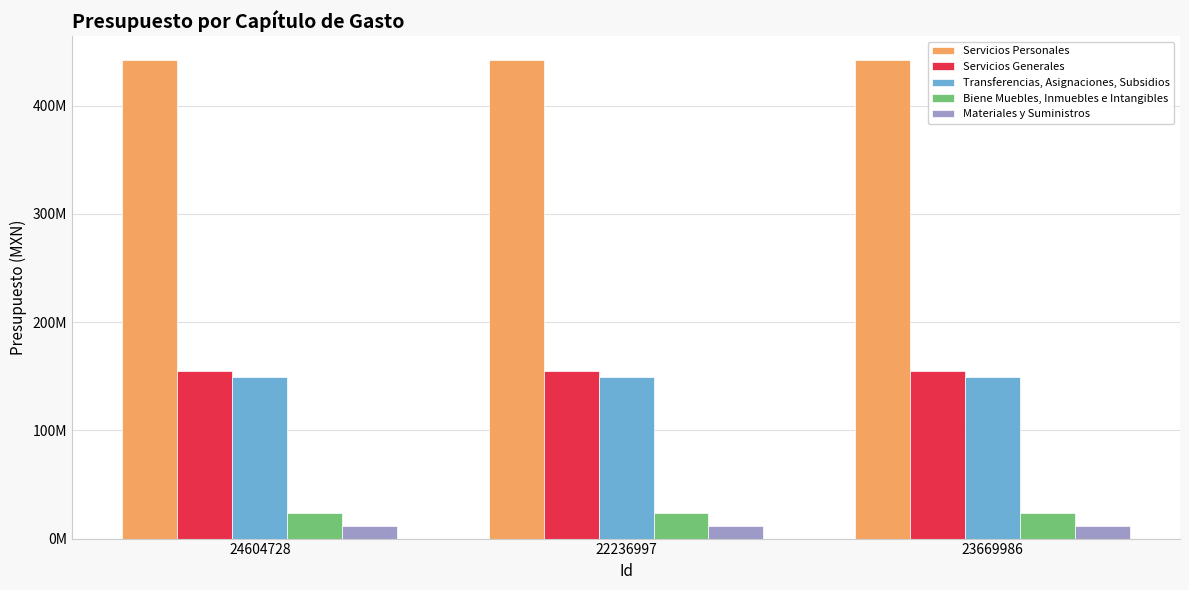

What is the total value across all series at 22236997?

782492843.0